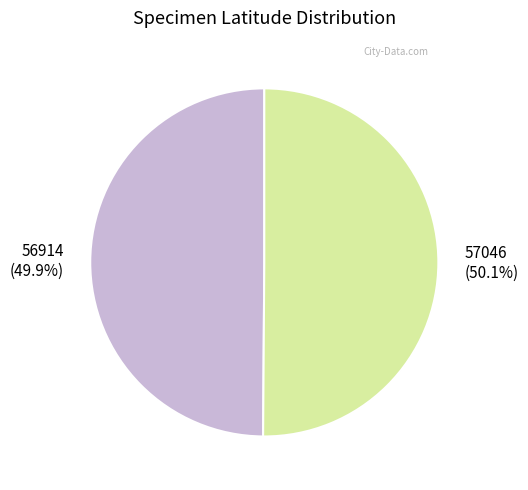

Approximately how many times larger is the value at 56914 compared to 57046?

1.0